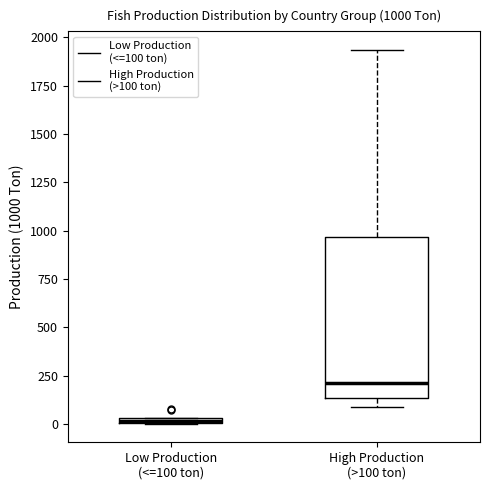

Which box is the tallest, from its lower edge to its upper edge?

High Production (>100 ton)